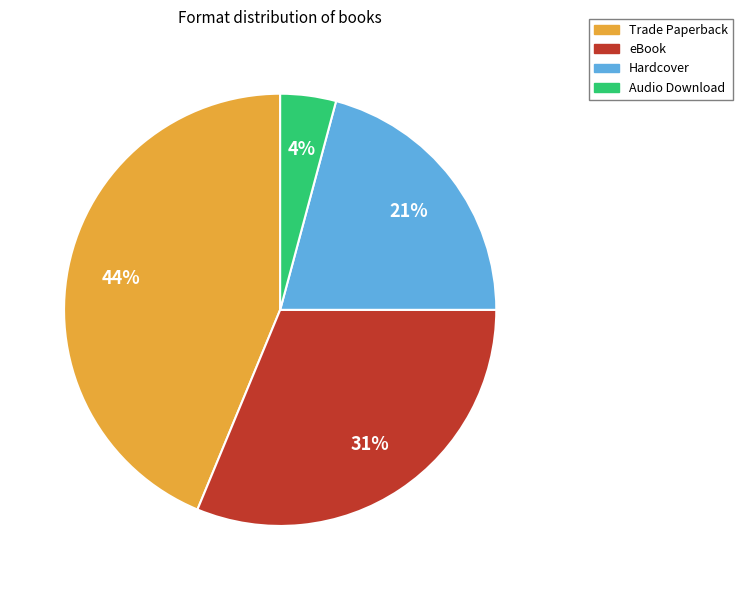

The Trade Paperback slice represents 49% of the pie. True or false?

False